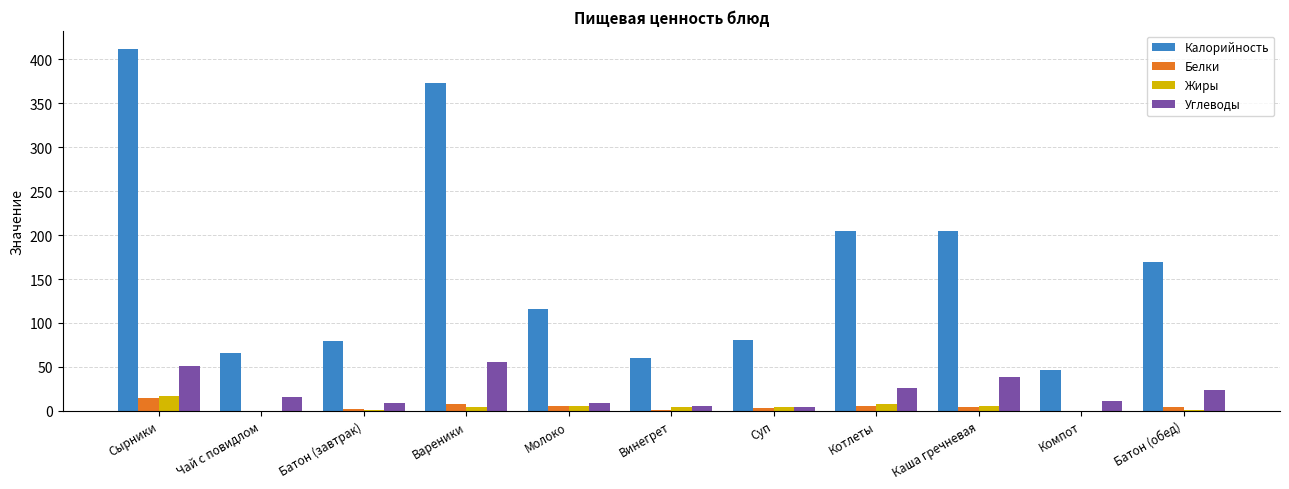

At which category does the chart reach its peak across all series?

Сырники